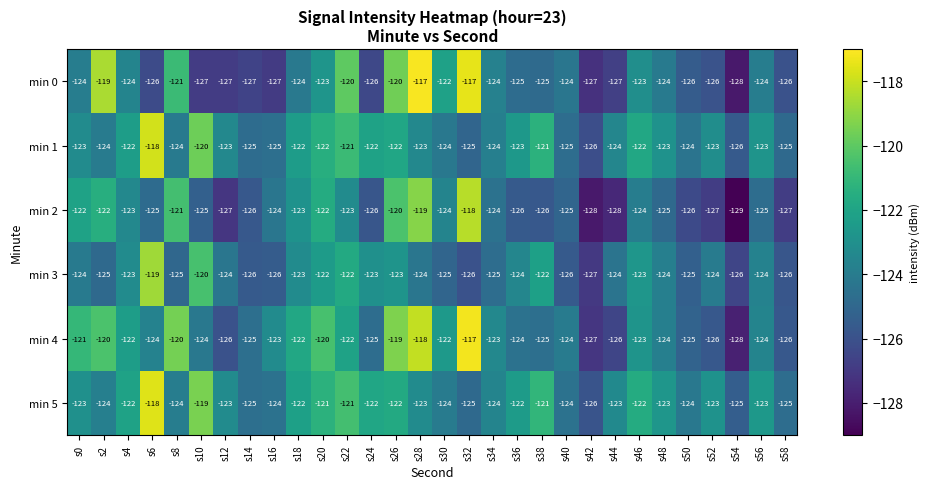

What is the average value of the min 0 series?

-124